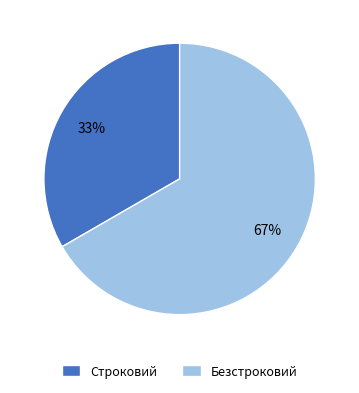

Is Строковий the majority of the pie?

No